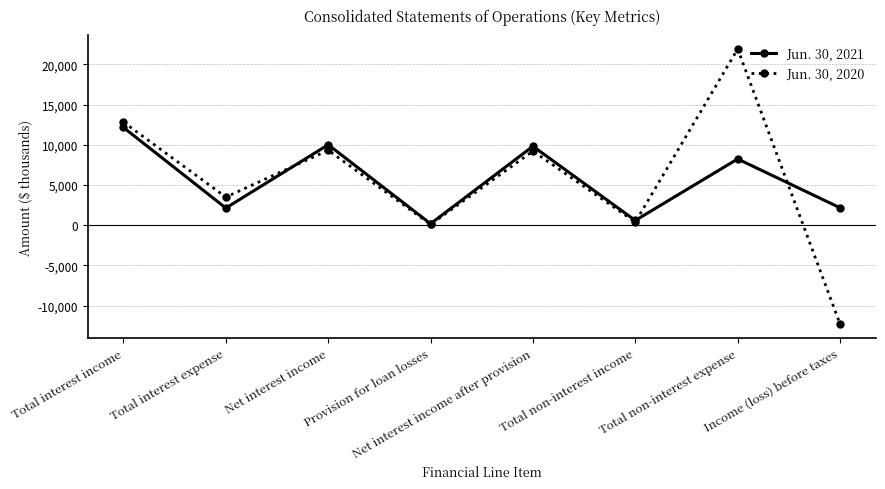

Is it true that Jun. 30, 2020 equals 4716 at Net interest income?

False